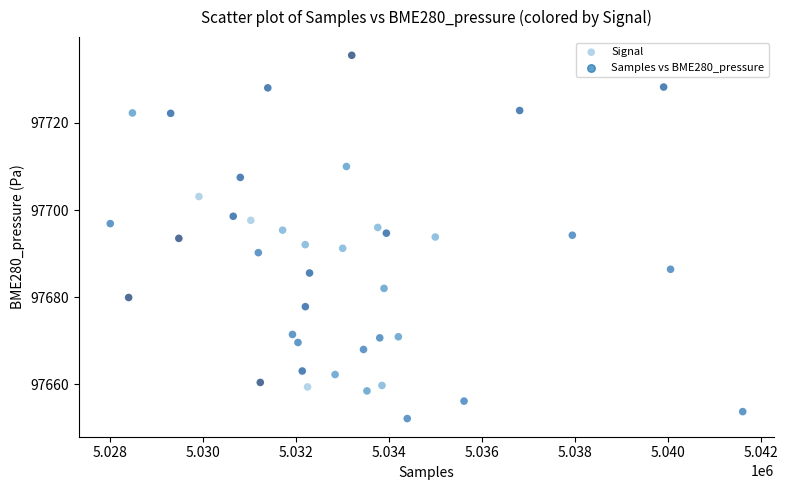

What is the range of Y values (max minus min)?

83.3